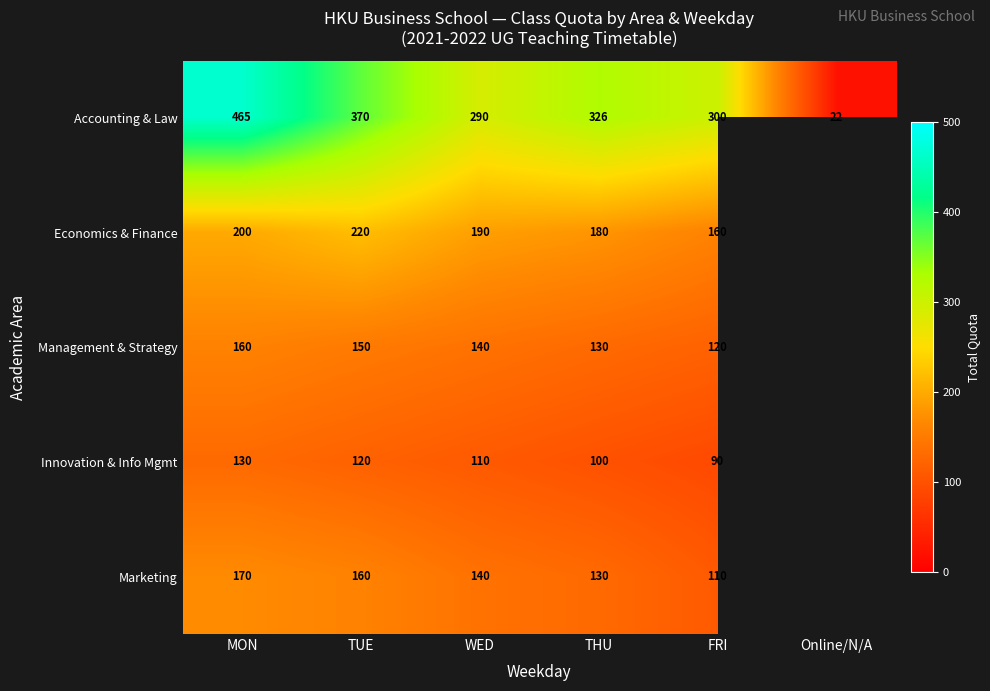

What is the sum of the Accounting & Law values at FRI and TUE?

670